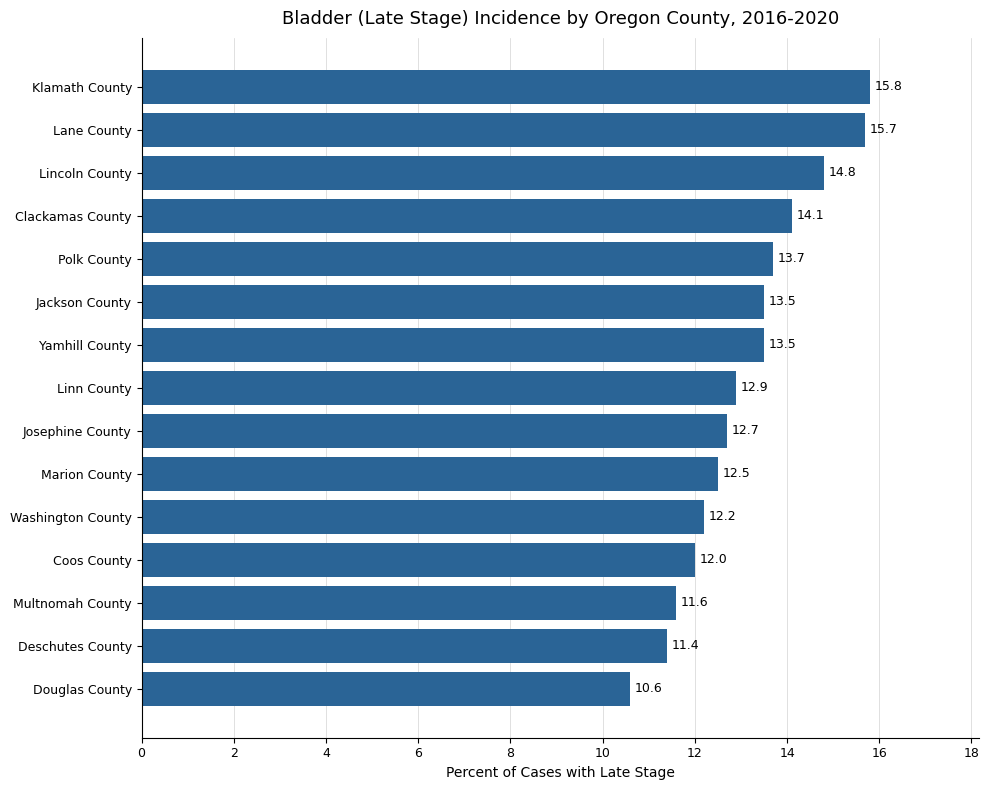

What is the greatest value displayed?

15.8